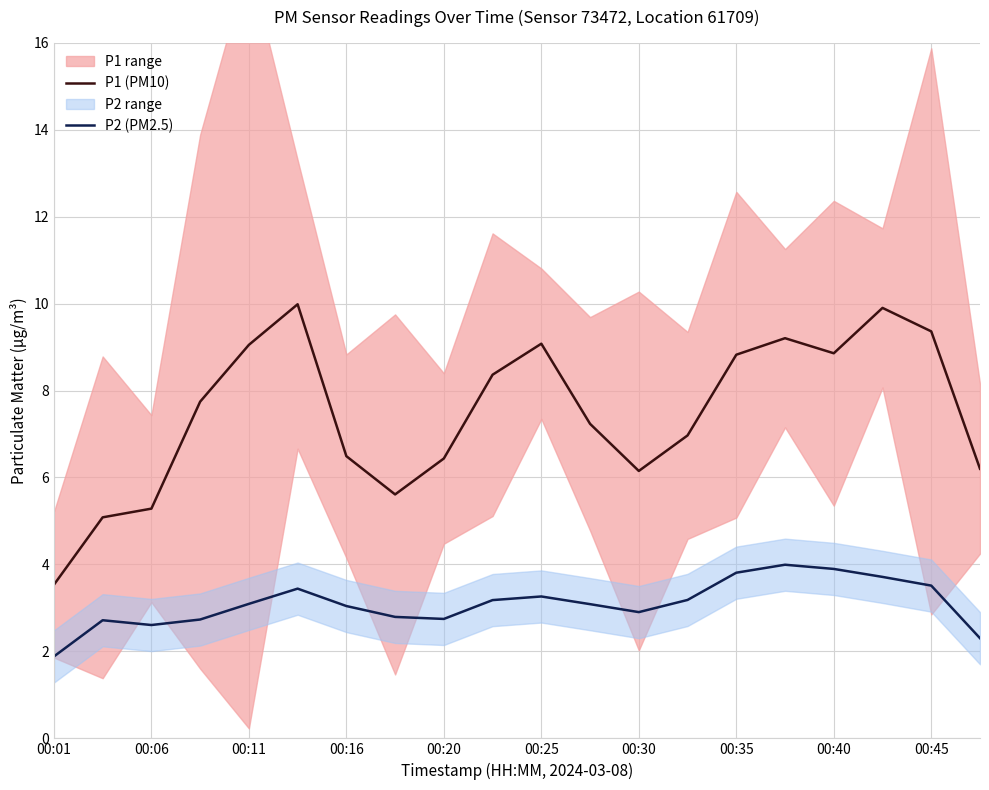

Is it true that P2 (PM2.5) equals 0.7 at 00:01?

False